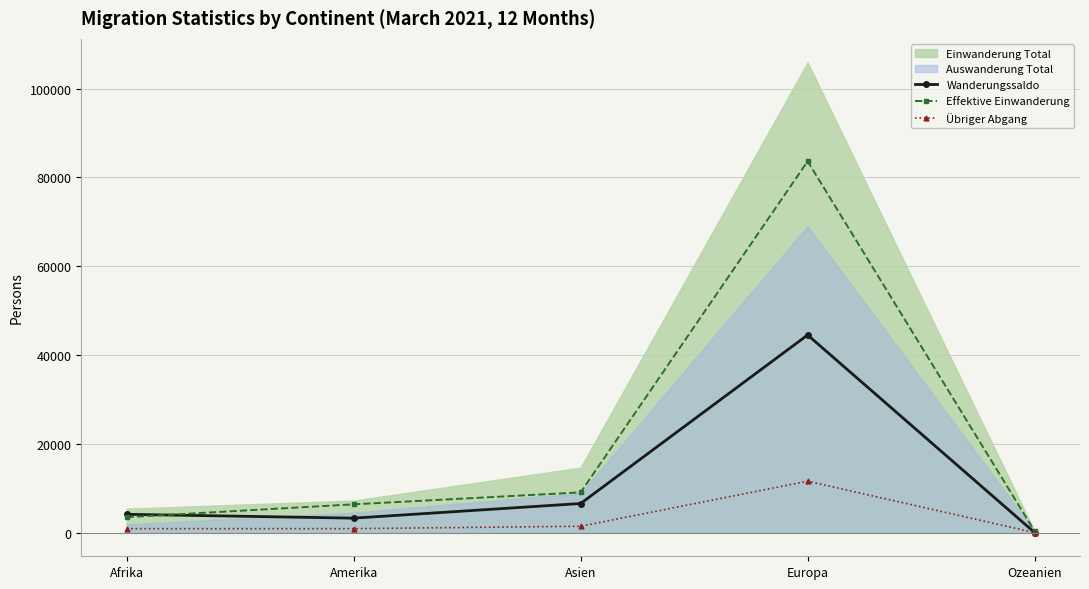

Where is Übriger Abgang nearest to the value 5820?

Asien